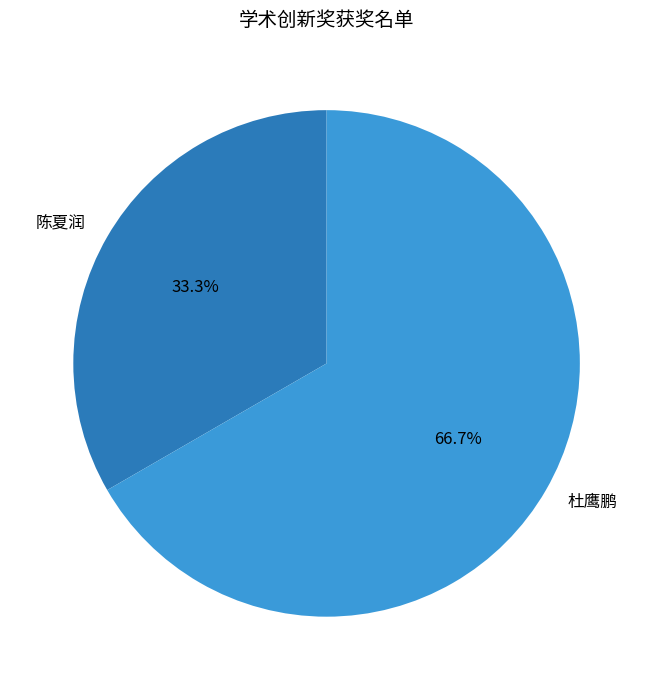

What is the ratio of the value at 陈夏润 to the value at 杜鹰鹏?

0.5